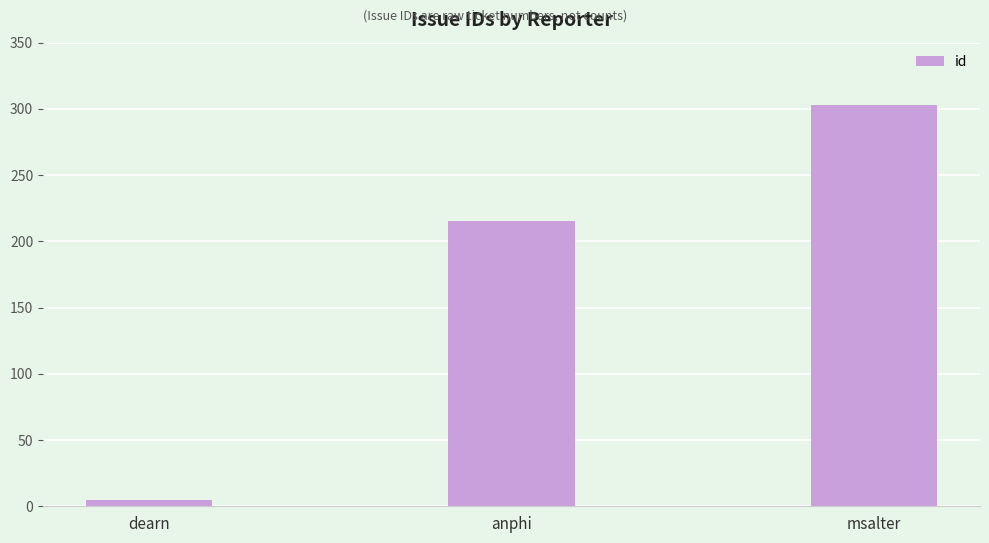

Read the value at msalter, to the nearest 50.

300